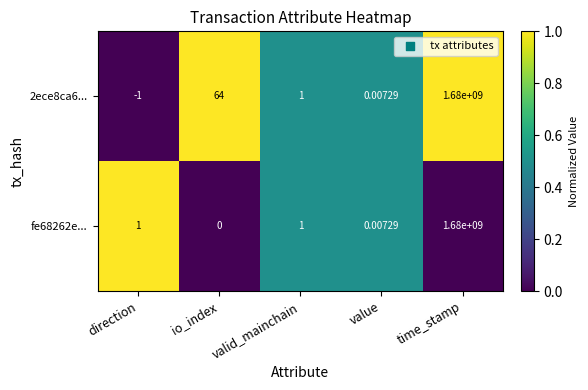

Which category has the lowest value across all series?

direction